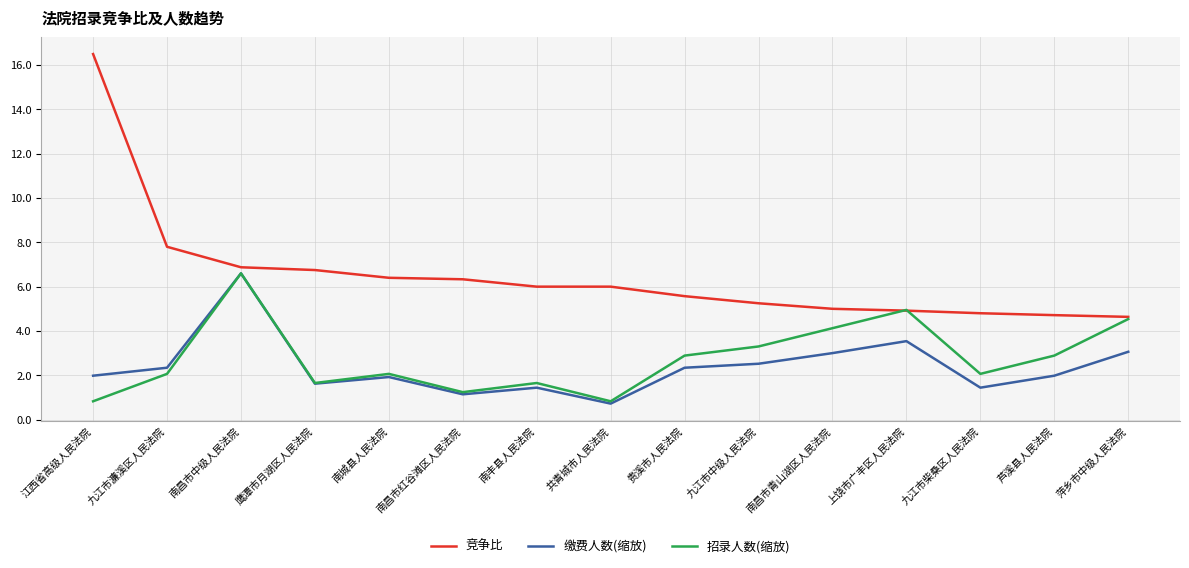

What is the lowest value of the 缴费人数(缩放) series?

0.7